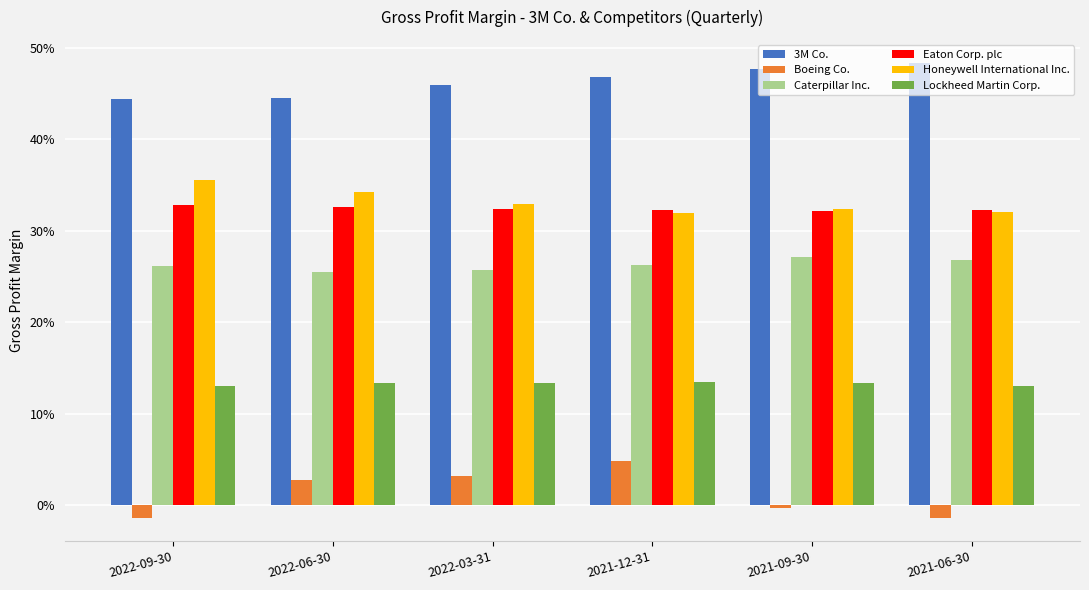

Which series has the largest total across all categories?

3M Co.